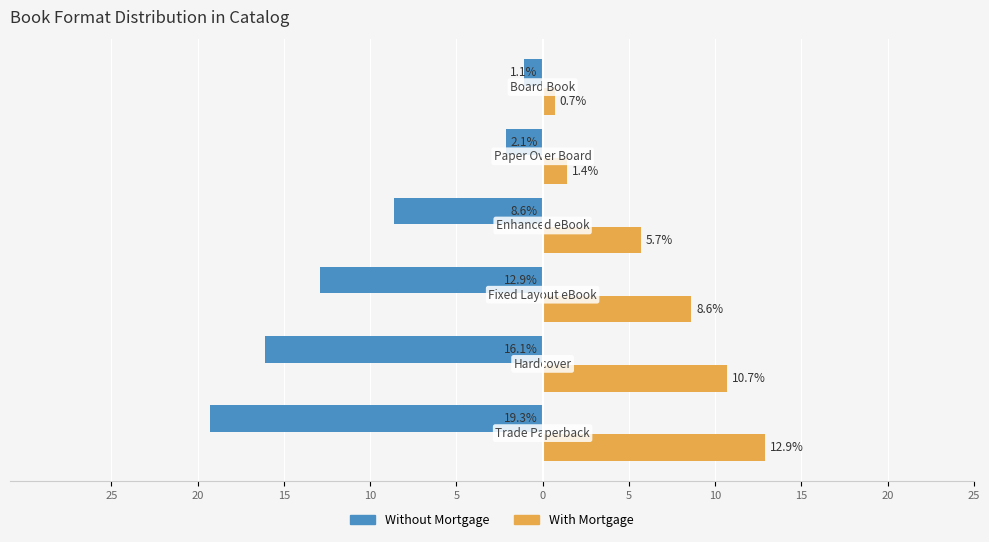

Reading right to left, list all the values displayed in this chart.

Without Mortgage: -1.1	-2.1	-8.6	-12.9	-16.1	-19.3
With Mortgage: 0.7	1.4	5.7	8.6	10.7	12.9